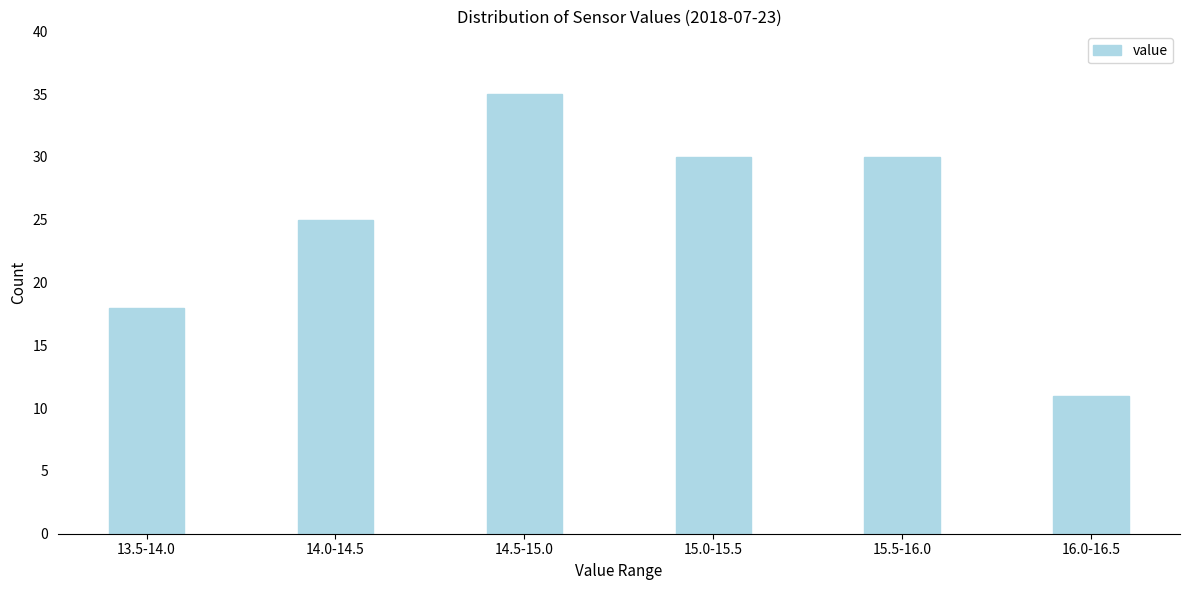

Reading right to left, what are all the values shown in this chart?

16.0-16.5=11	15.5-16.0=30	15.0-15.5=30	14.5-15.0=35	14.0-14.5=25	13.5-14.0=18